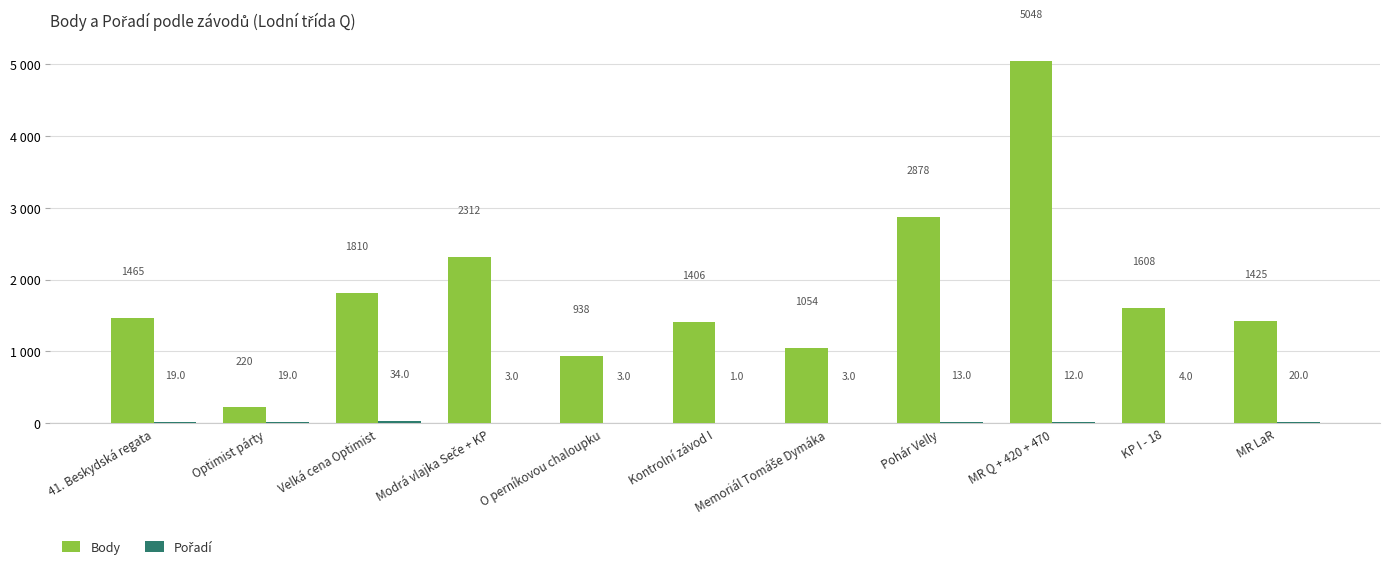

Is it true that Body equals 5048 at MR Q + 420 + 470?

True